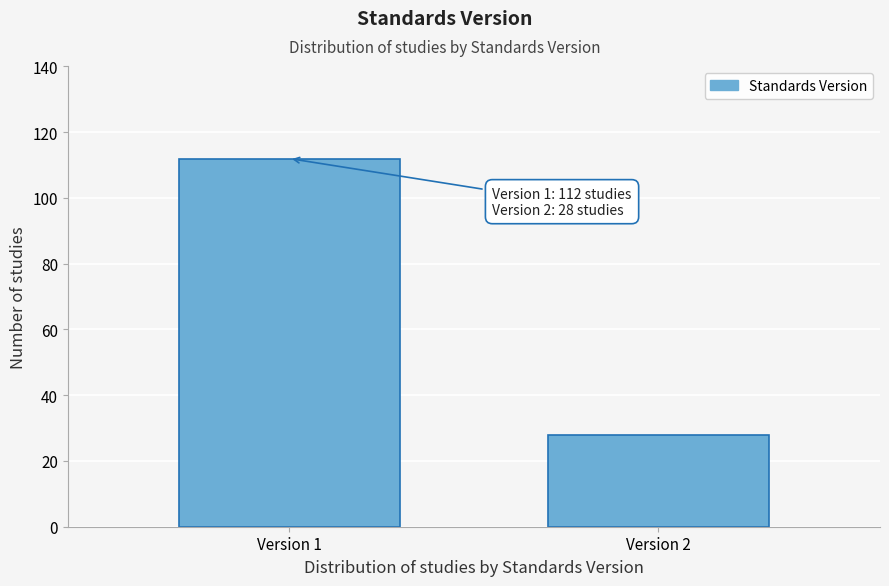

Reading left to right, extract all data points from this chart.

112	28